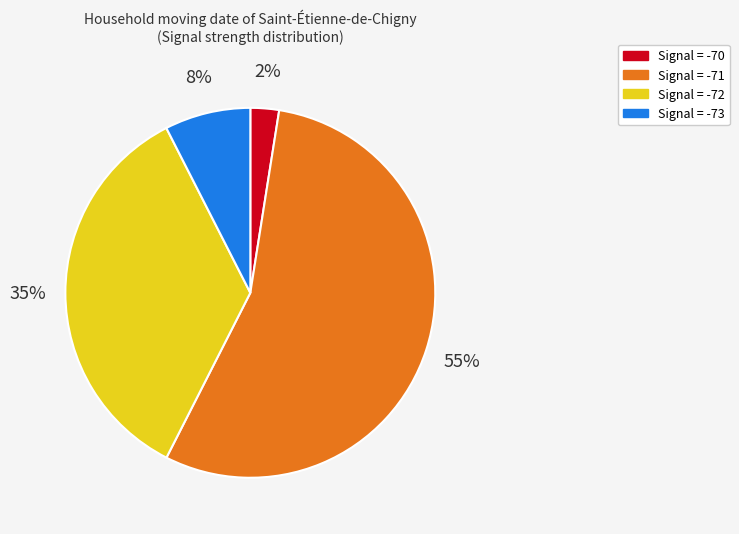

Is there a majority slice in this chart?

Yes